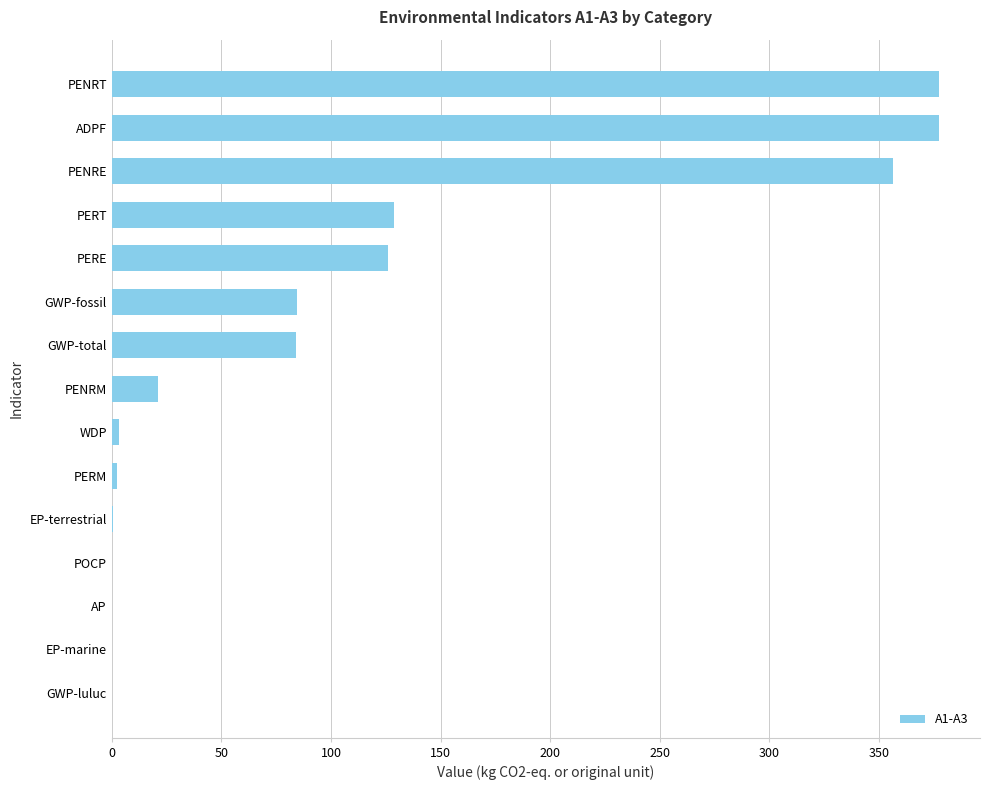

What is the change in value from GWP-fossil to PERT?

+44.1